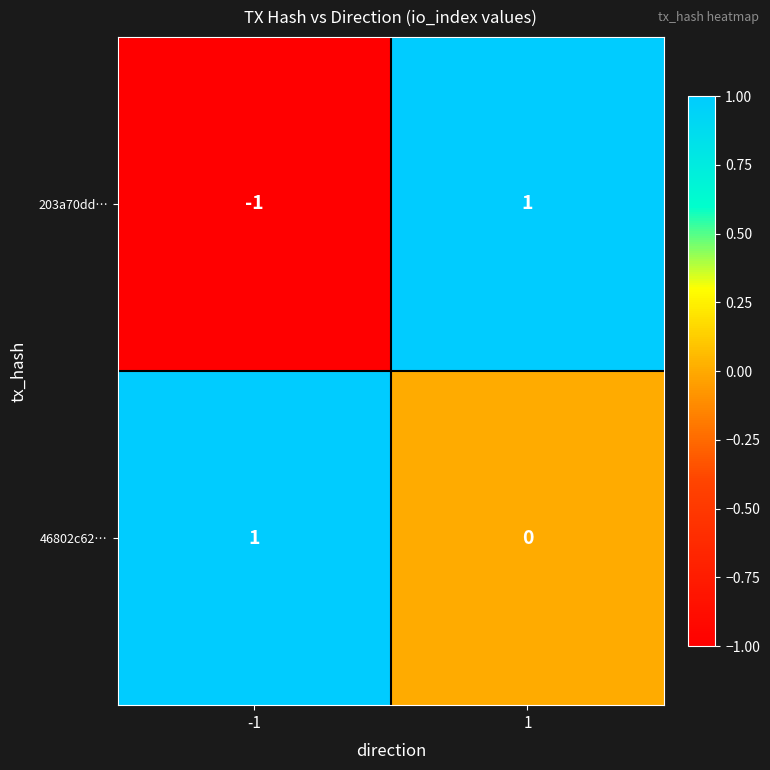

Reading right to left, list all the values displayed in this chart.

203a70dd…: 1	-1
46802c62…: 0	1